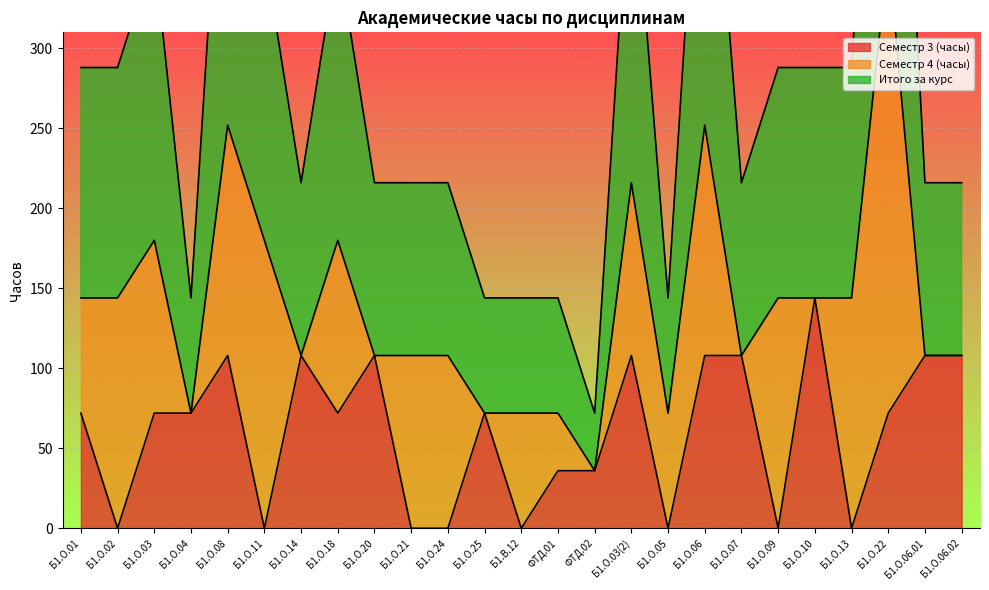

At which label does Семестр 3 (часы) reach its peak?

Б1.О.10